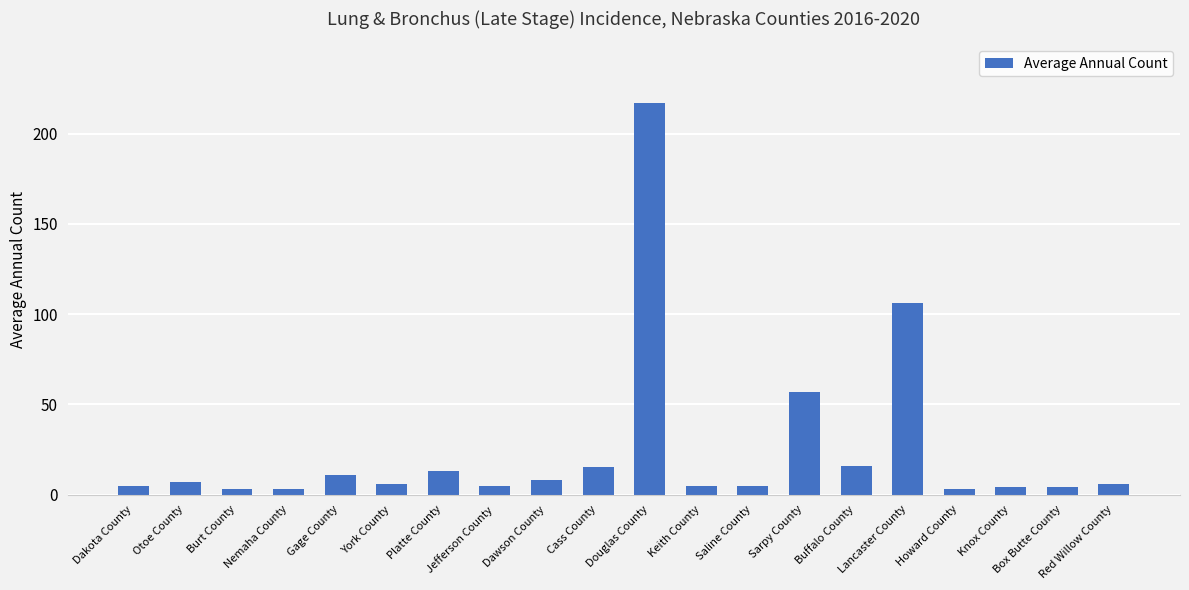

What is the change in value from Box Butte County to Red Willow County?

+2